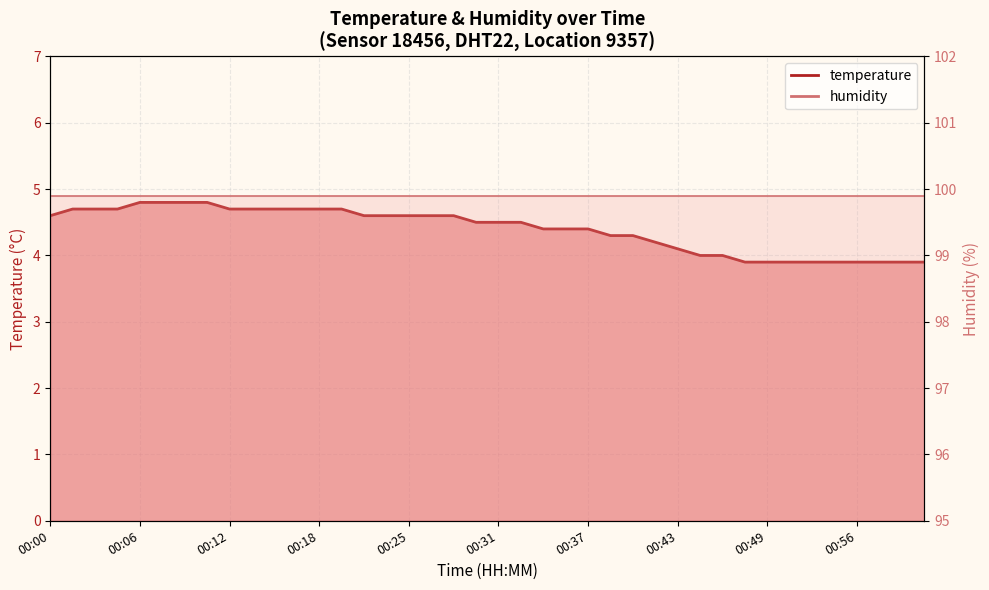

Read the value at 00:11.

4.8